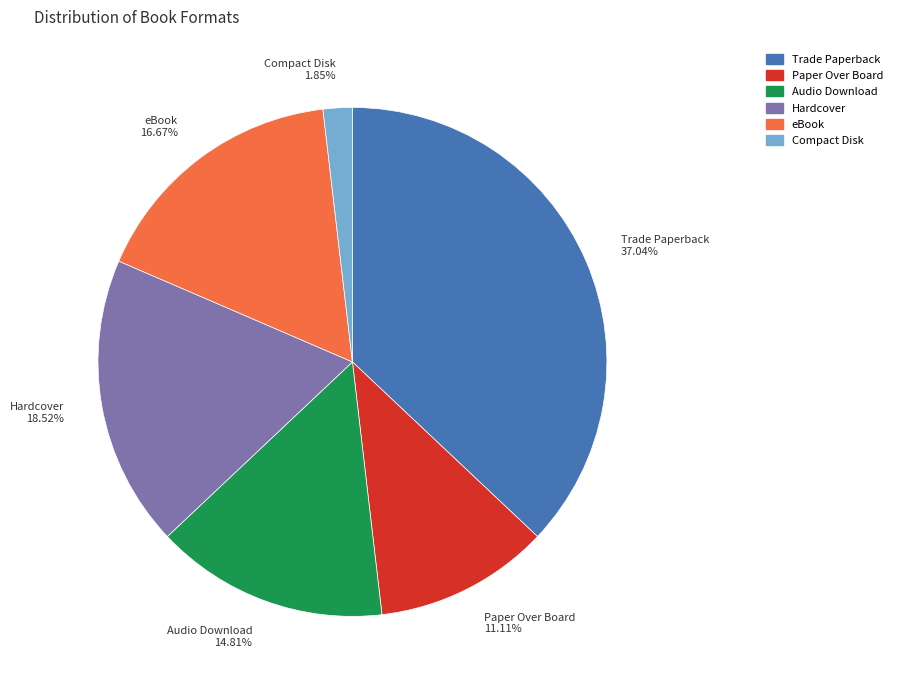

Is it true that Paper Over Board is 1% of the pie?

False